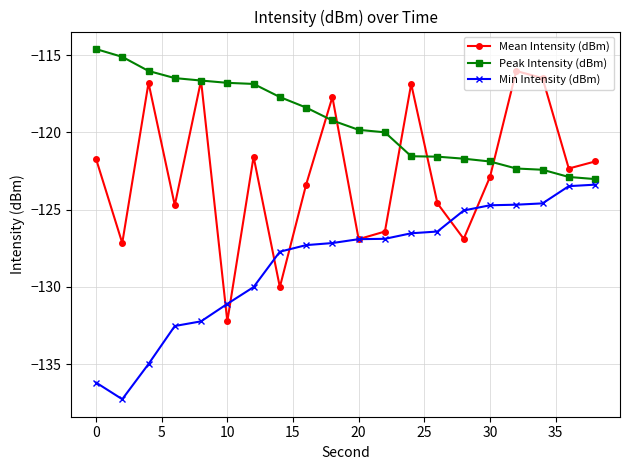

What is the value of the Peak Intensity (dBm) point at the 18th from the left?

-122.4